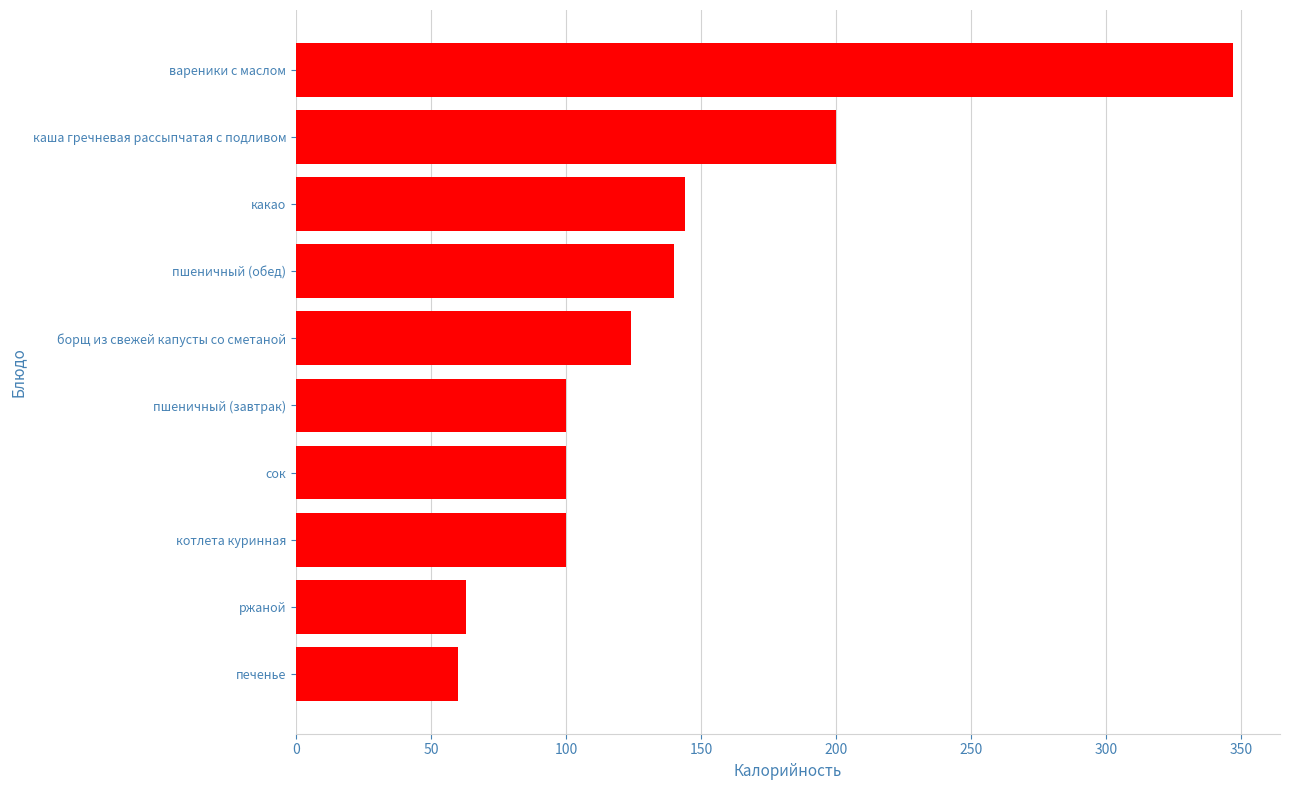

What is the minimum value shown in the chart?

60.0